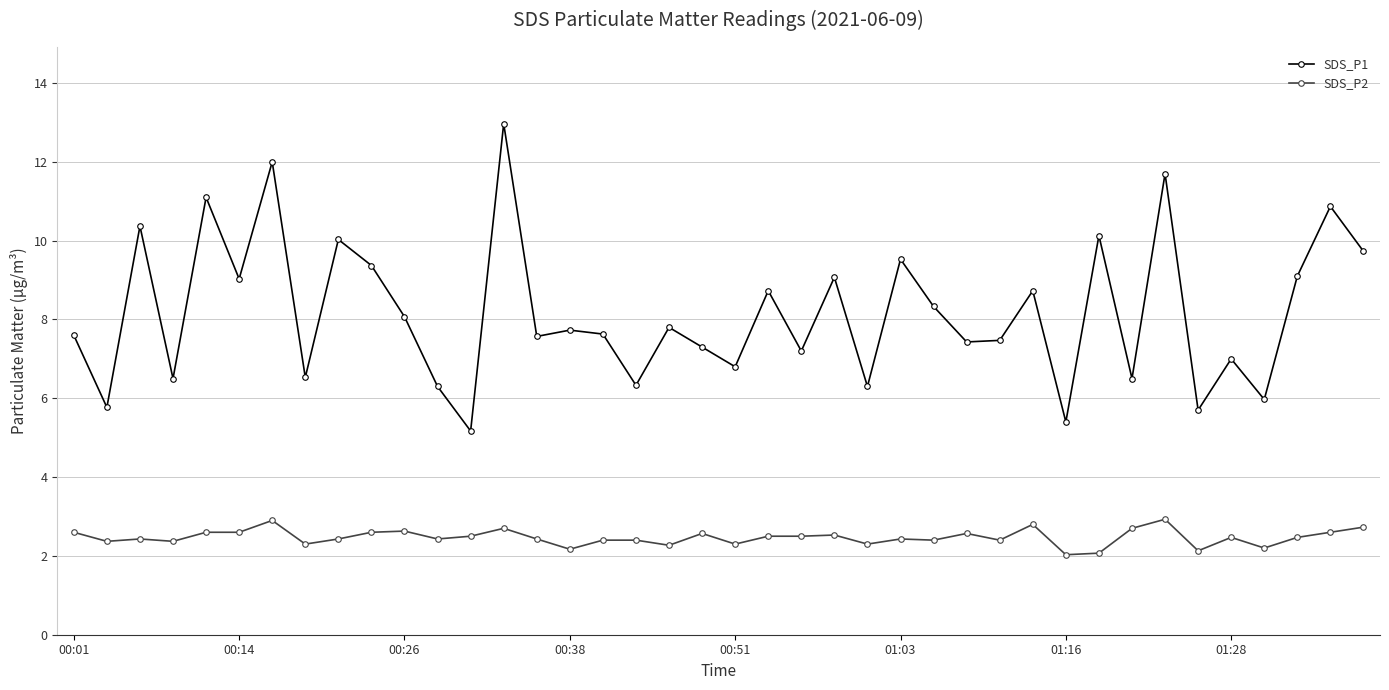

Which series has the largest total across all categories?

SDS_P1